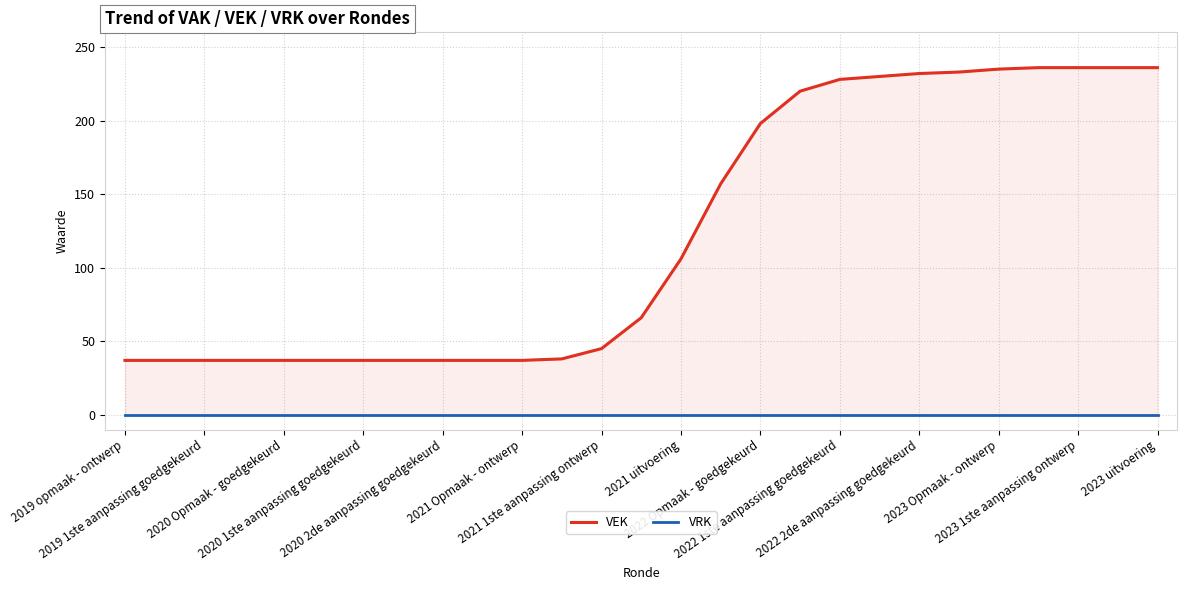

Reading left to right, what are all the values shown in this chart?

VEK: 37	37	37	37	37	37	37	37	37	37	37	38	45	66	106	157	198	220	228	230	232	233	235	236	236	236	236
VRK: 0	0	0	0	0	0	0	0	0	0	0	0	0	0	0	0	0	0	0	0	0	0	0	0	0	0	0